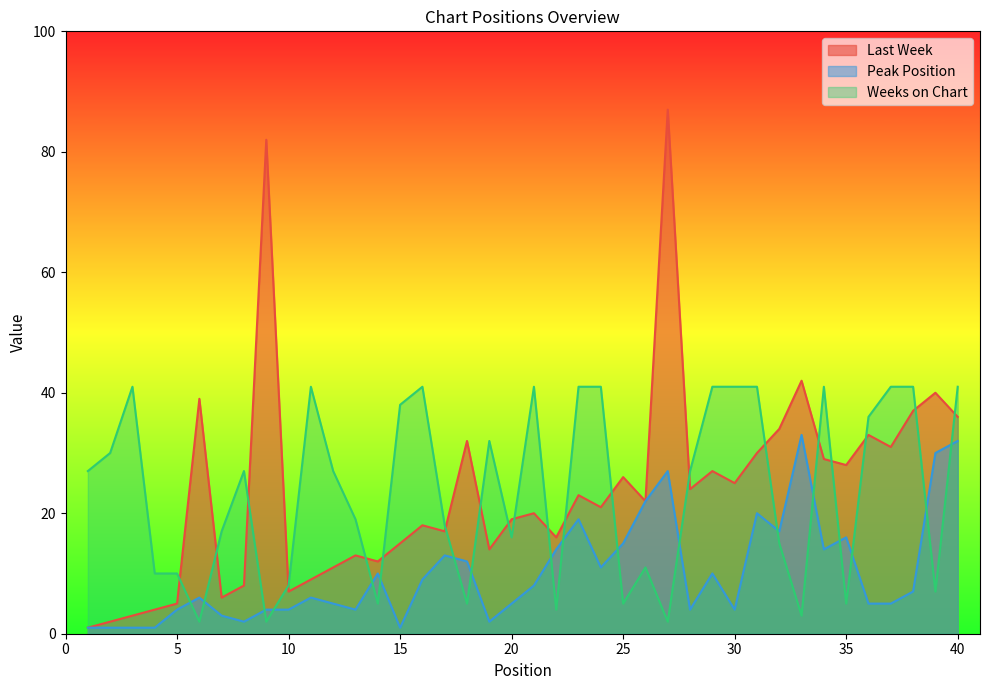

At which category does Peak Position reach its first local valley?

8